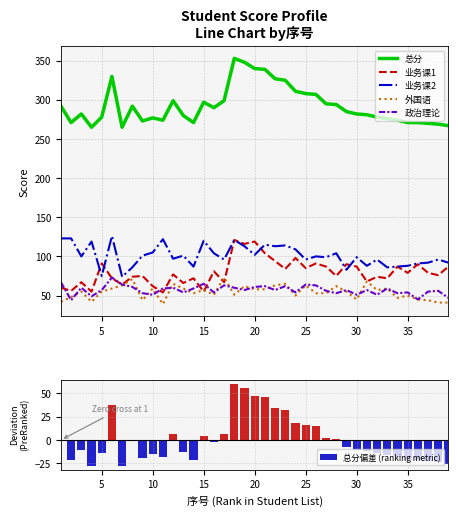

Reading left to right, extract all data points from this chart.

总分: 292.0	271.0	282.0	265.0	278.0	330.0	265.0	292.0	273.0	277.0	274.0	299.0	280.0	271.0	297.0	290.0	299.0	353.0	348.0	340.0	339.0	327.0	325.0	311.0	308.0	307.0	295.0	294.0	285.0	282.0	281.0	278.0	276.0	274.0	271.0	271.0	270.0	269.0	267.0
业务课1: 60.0	56.0	67.0	55.0	91.0	72.0	64.0	74.0	75.0	62.0	54.0	77.0	66.0	72.0	55.0	81.0	67.0	121.0	116.0	119.0	104.0	94.0	84.0	98.0	85.0	91.0	87.0	75.0	90.0	87.0	68.0	74.0	72.0	87.0	79.0	90.0	79.0	76.0	87.0
业务课2: 123.0	123.0	100.0	119.0	75.0	126.0	74.0	86.0	101.0	105.0	122.0	97.0	101.0	87.0	120.0	104.0	96.0	121.0	113.0	102.0	115.0	113.0	114.0	109.0	96.0	100.0	99.0	104.0	83.0	99.0	88.0	96.0	86.0	87.0	88.0	91.0	92.0	96.0	92.0
外国语: 42.0	48.0	55.0	42.0	55.0	59.0	63.0	71.0	44.0	59.0	39.0	65.0	59.0	53.0	57.0	51.0	73.0	51.0	62.0	58.0	58.0	63.0	65.0	50.0	63.0	53.0	53.0	62.0	55.0	45.0	68.0	57.0	59.0	47.0	50.0	45.0	44.0	41.0	41.0
政治理论: 67.0	44.0	60.0	49.0	57.0	73.0	64.0	61.0	53.0	51.0	59.0	60.0	54.0	59.0	65.0	54.0	63.0	60.0	57.0	61.0	62.0	57.0	62.0	54.0	64.0	63.0	56.0	53.0	57.0	51.0	57.0	51.0	59.0	53.0	54.0	45.0	55.0	56.0	47.0
总分偏差 (ranking metric): -0.5	-21.5	-10.5	-27.5	-14.5	37.5	-27.5	-0.5	-19.5	-15.5	-18.5	6.5	-12.5	-21.5	4.5	-2.5	6.5	60.5	55.5	47.5	46.5	34.5	32.5	18.5	15.5	14.5	2.5	1.5	-7.5	-10.5	-11.5	-14.5	-16.5	-18.5	-21.5	-21.5	-22.5	-23.5	-25.5